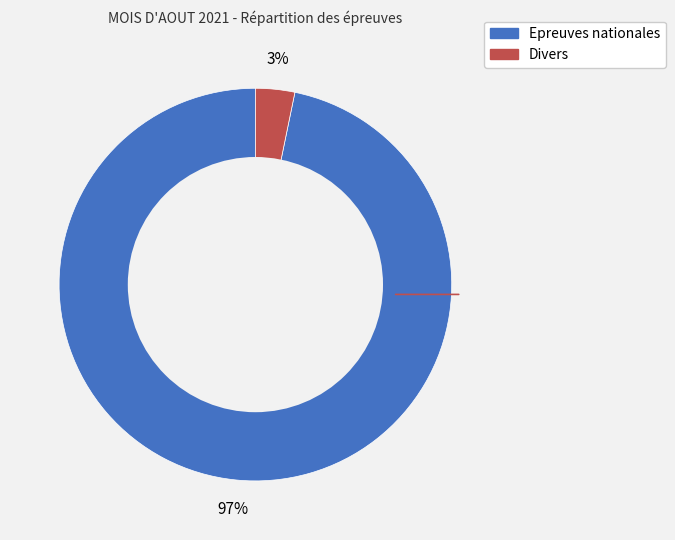

To the nearest percent, what percentage of the pie is Epreuves nationales?

97%